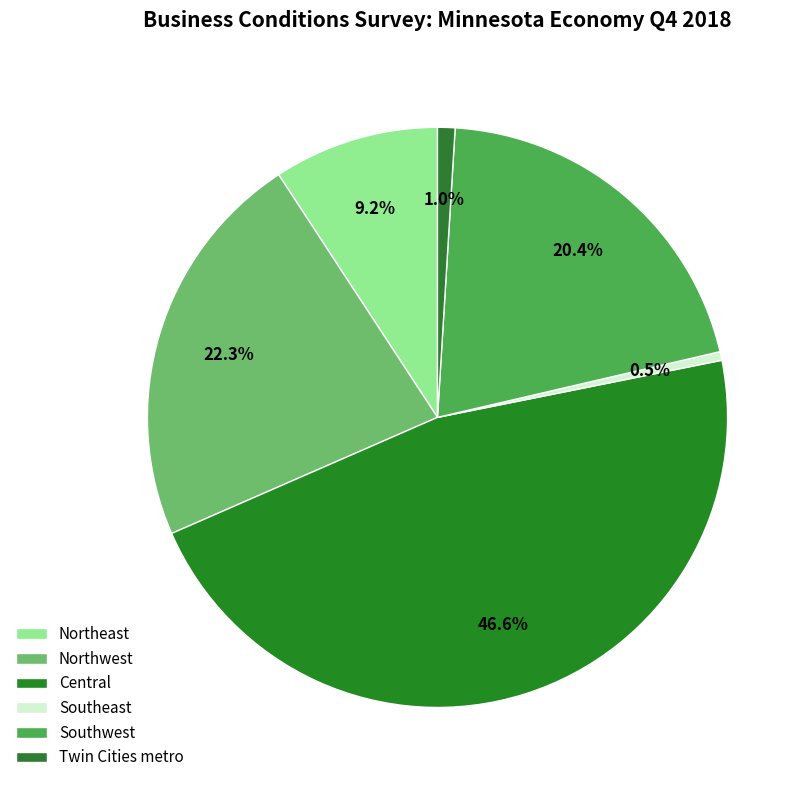

To the nearest percent, what is the difference between the Southwest and Southeast slice percentages?

20%